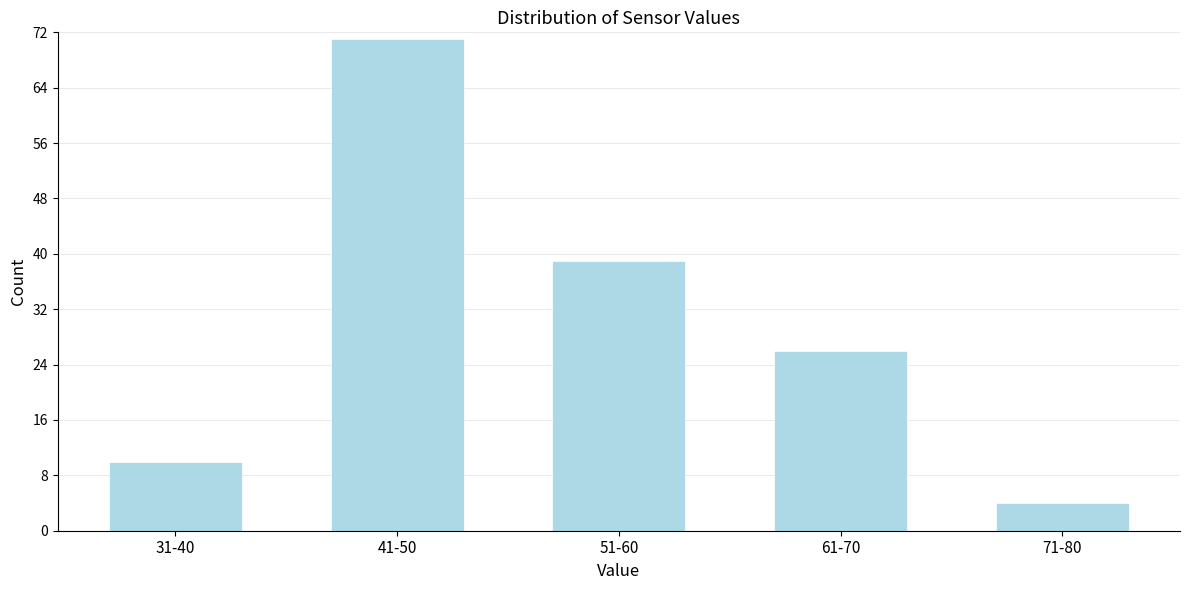

Reading left to right, transcribe all the data shown in this chart.

31-40=10	41-50=71	51-60=39	61-70=26	71-80=4